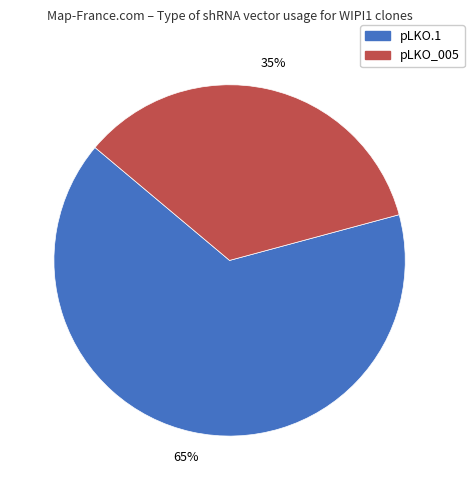

The pLKO.1 slice represents 71% of the pie. True or false?

False